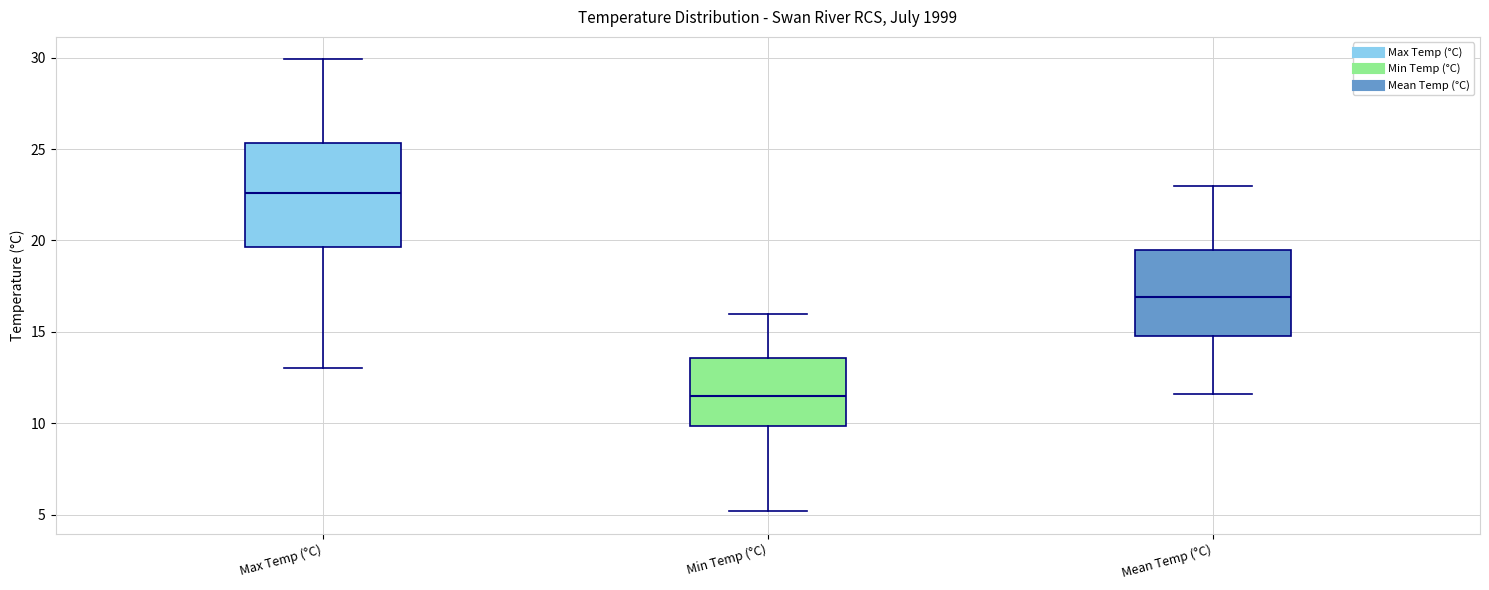

Which box's median line is the highest?

Max Temp (°C)